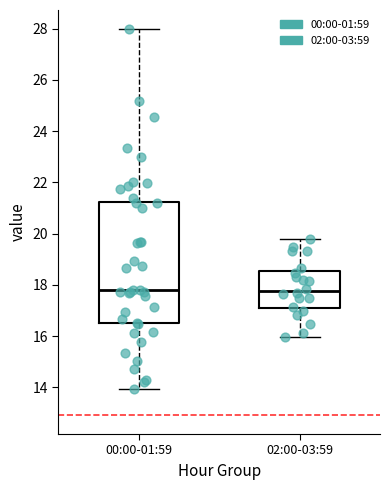

Which box is the tallest, from its lower edge to its upper edge?

00:00-01:59